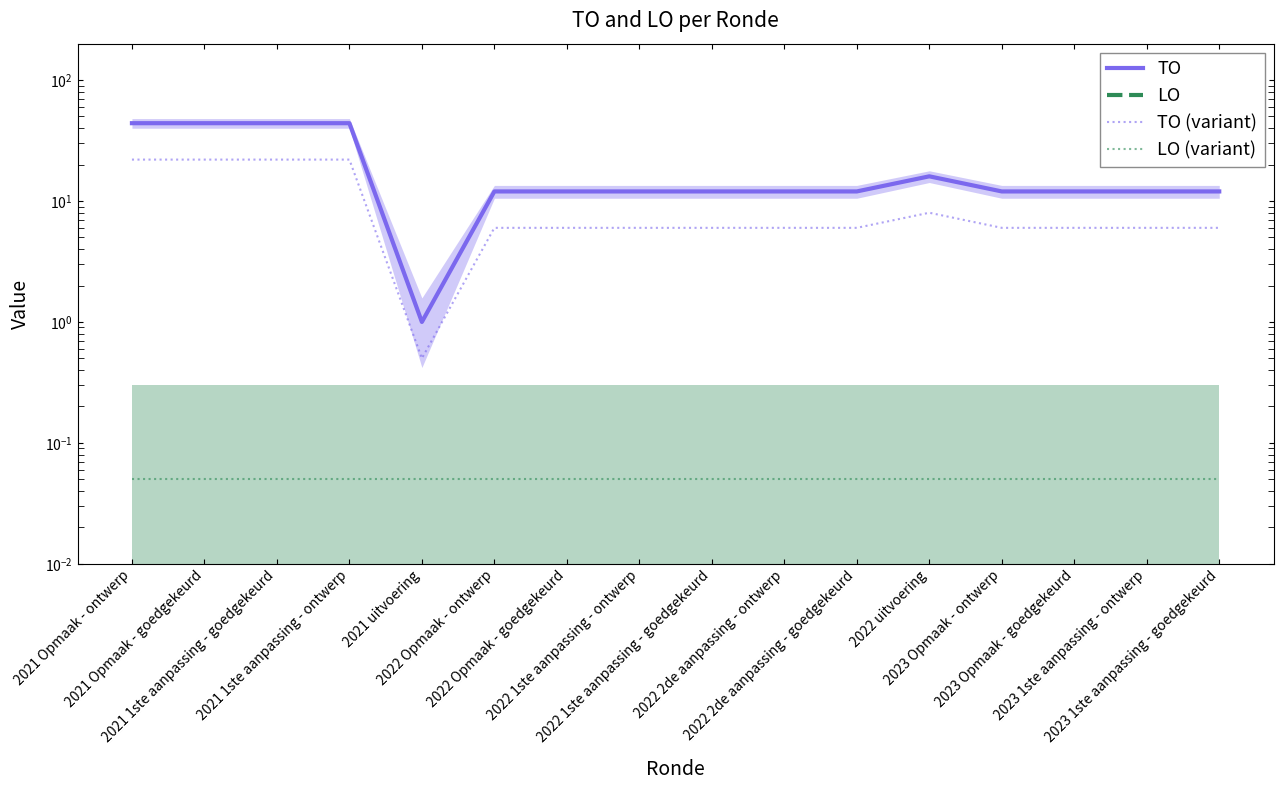

Is the value of LO at 2022 Opmaak - goedgekeurd greater than the value of LO (variant) at 2021 Opmaak - ontwerp?

No